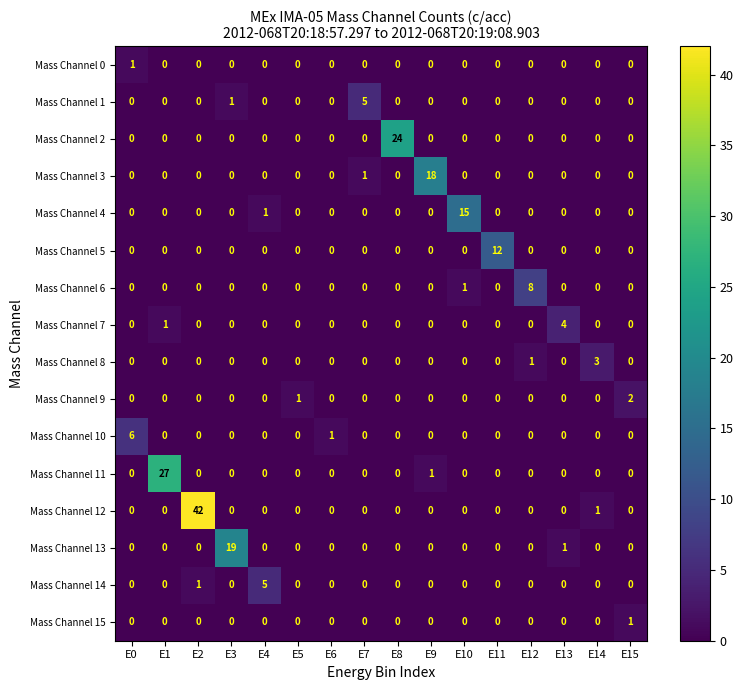

The value of Mass Channel 14 at E8 is -3. True or false?

False